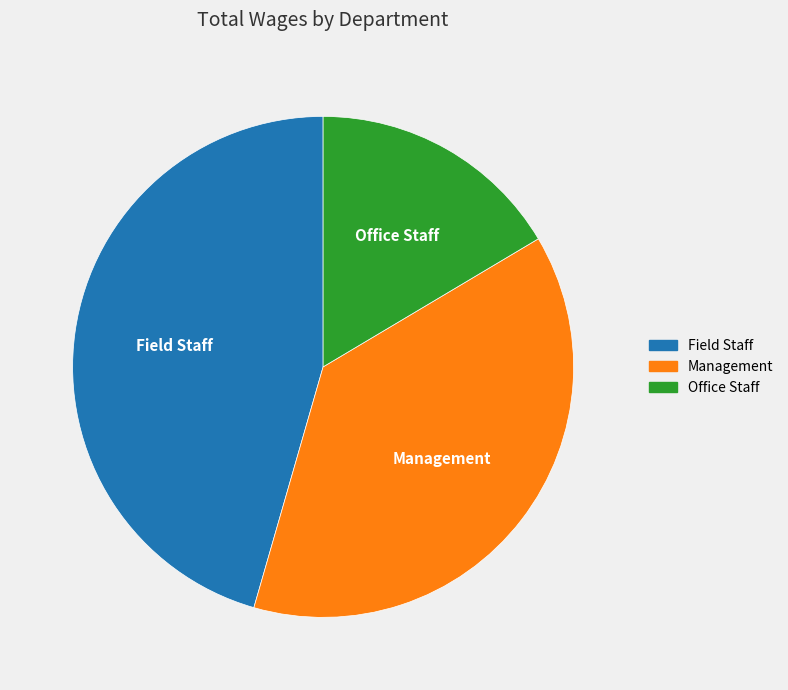

Approximately how many times larger is the value at Office Staff compared to Field Staff?

0.4